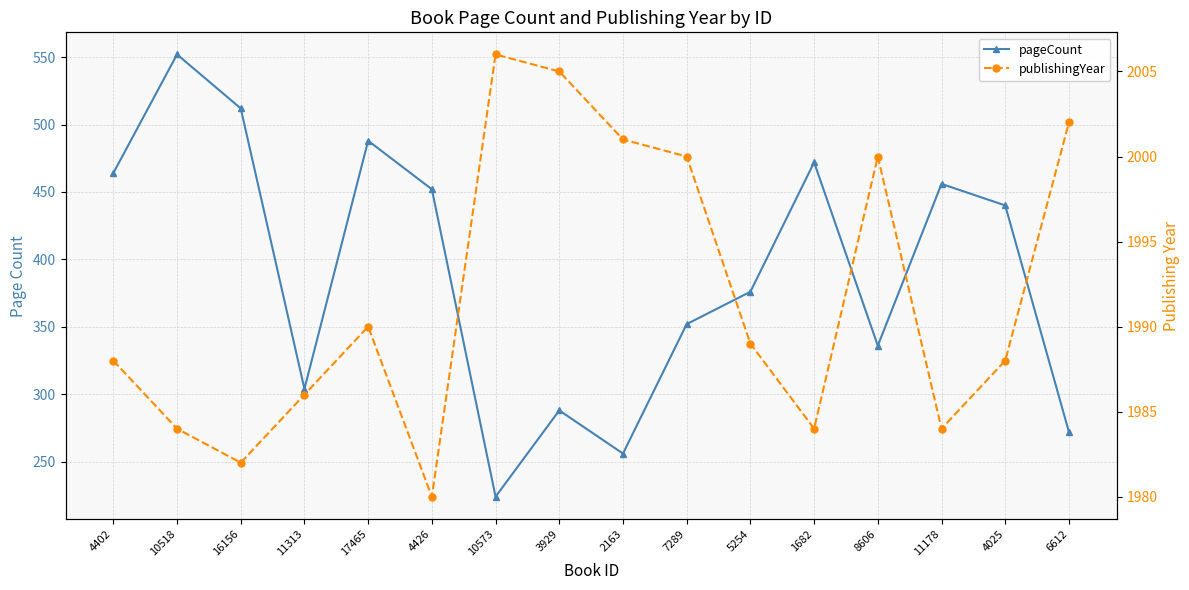

Reading right to left, transcribe all the data shown in this chart.

pageCount: 272	440	456	336	472	376	352	256	288	224	452	488	304	512	552	464
publishingYear: 2002	1988	1984	2000	1984	1989	2000	2001	2005	2006	1980	1990	1986	1982	1984	1988